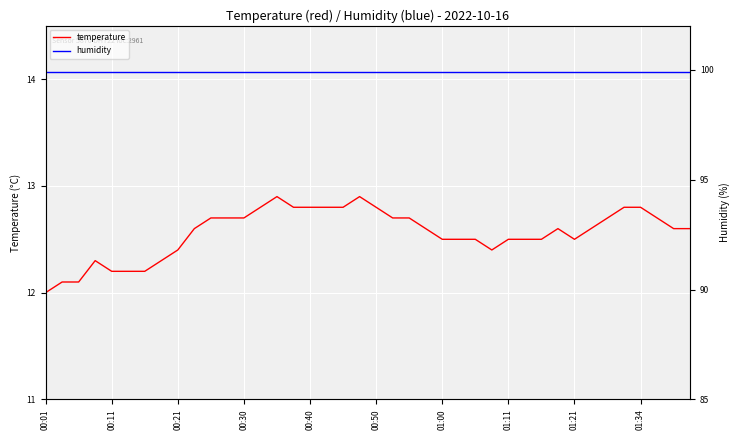

True or false: temperature has a value of 12.5 at 01:21.

True